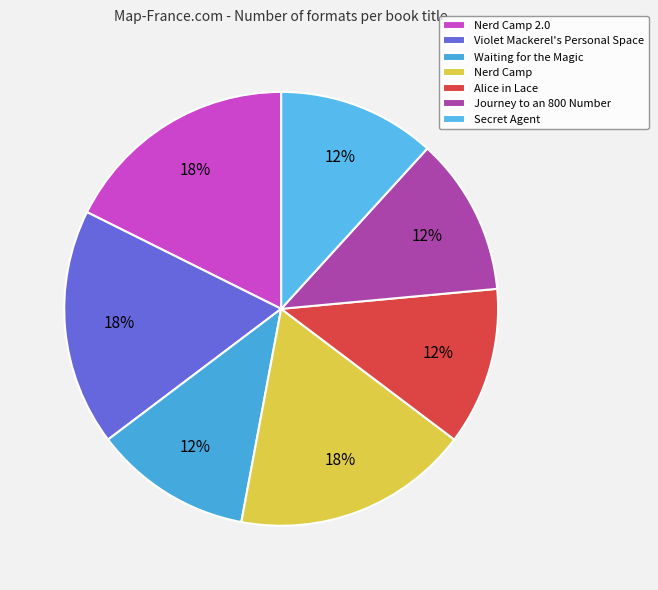

Is there a majority slice in this chart?

No